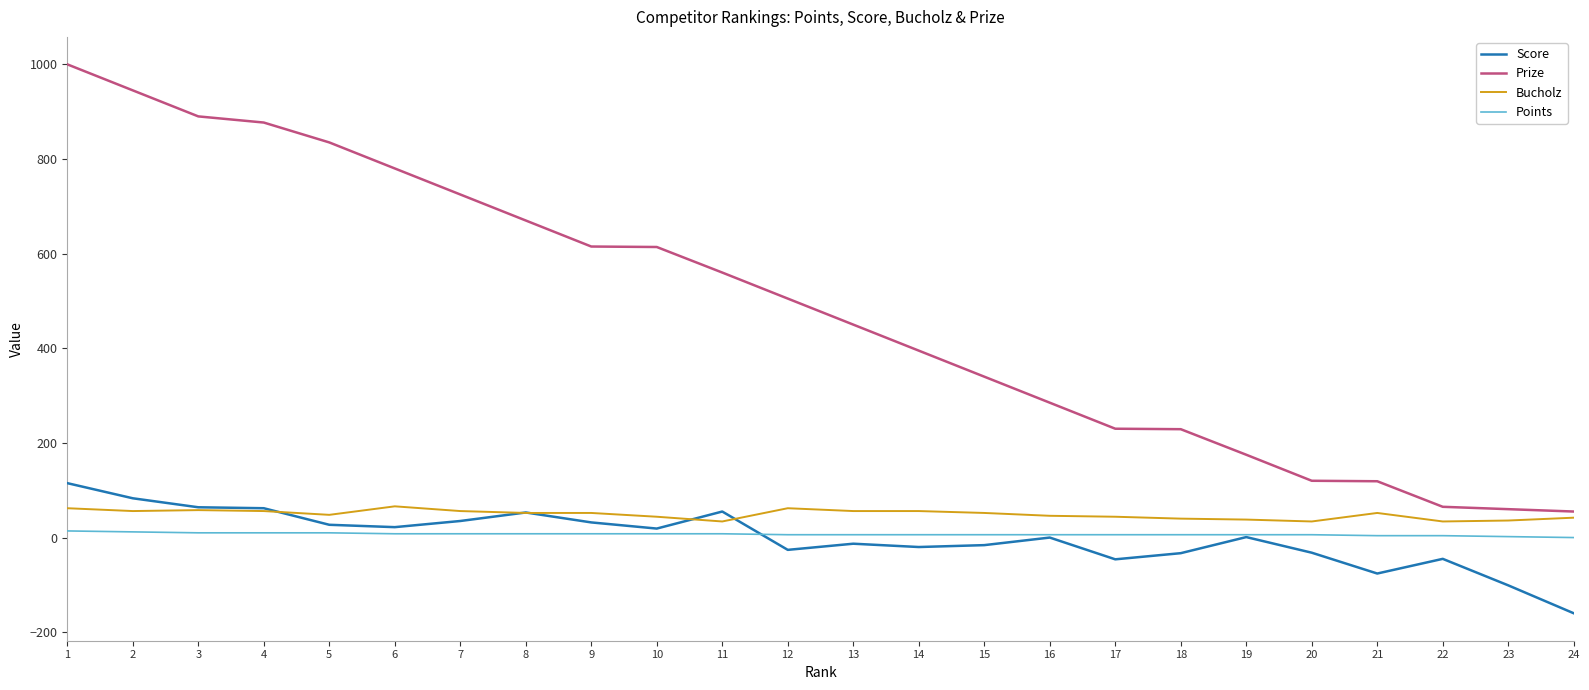

True or false: Points and Prize intersect in this chart.

False